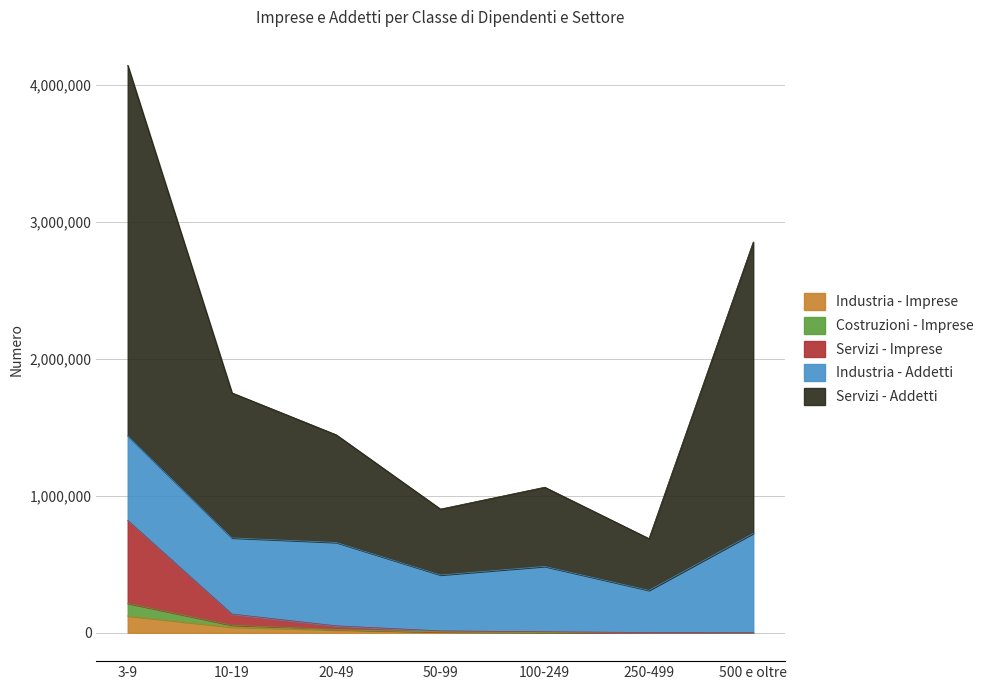

True or false: Servizi - Imprese has more than 1 points higher than both neighbors.

False